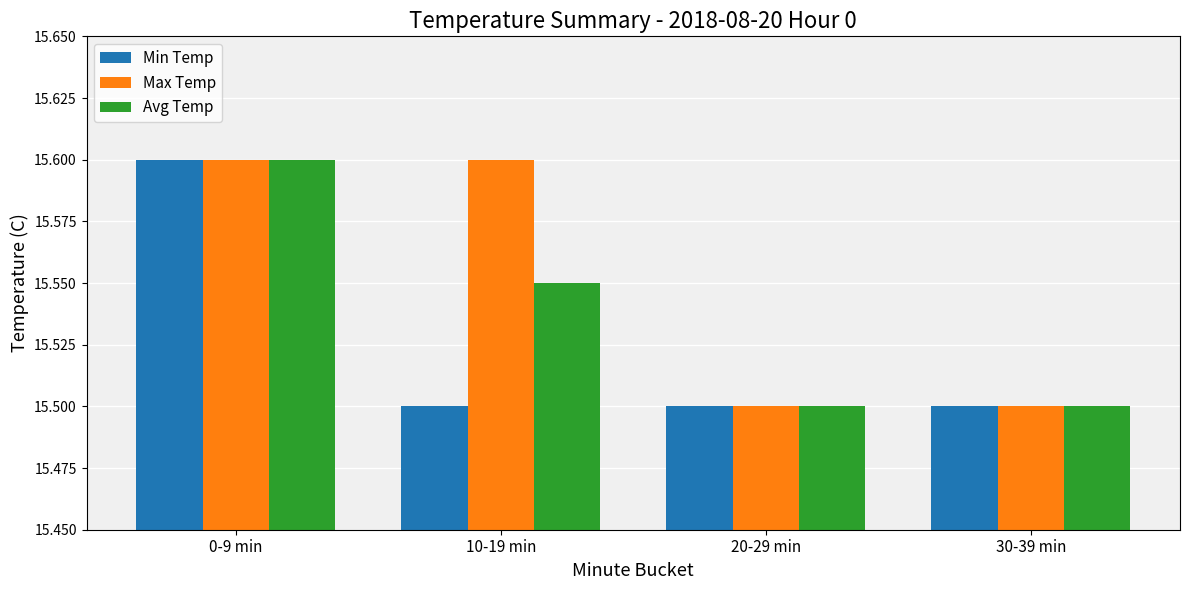

What is the difference between the maximum and minimum values in the Min Temp series?

0.1